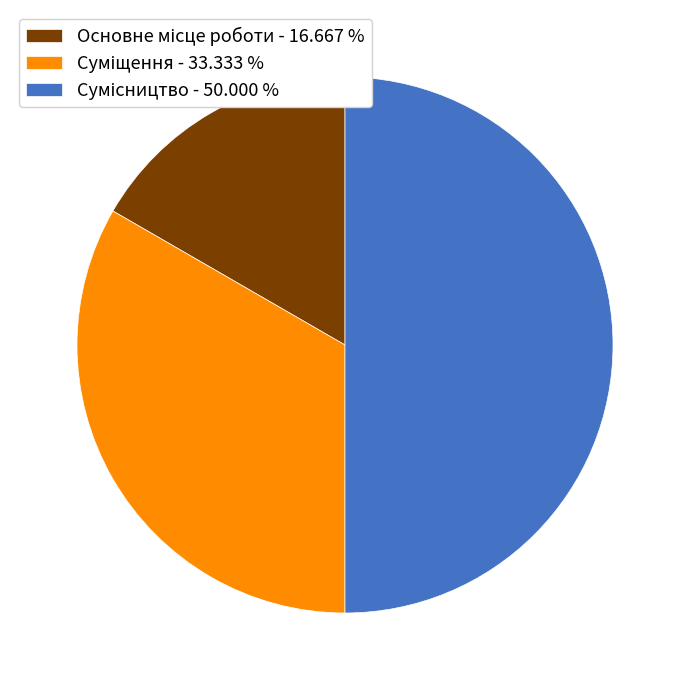

What is the change in value from Суміщення to Сумісництво?

+1